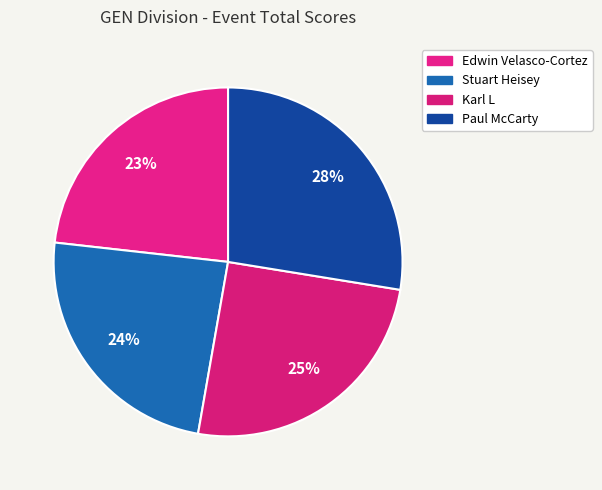

Is Karl L the majority of the pie?

No